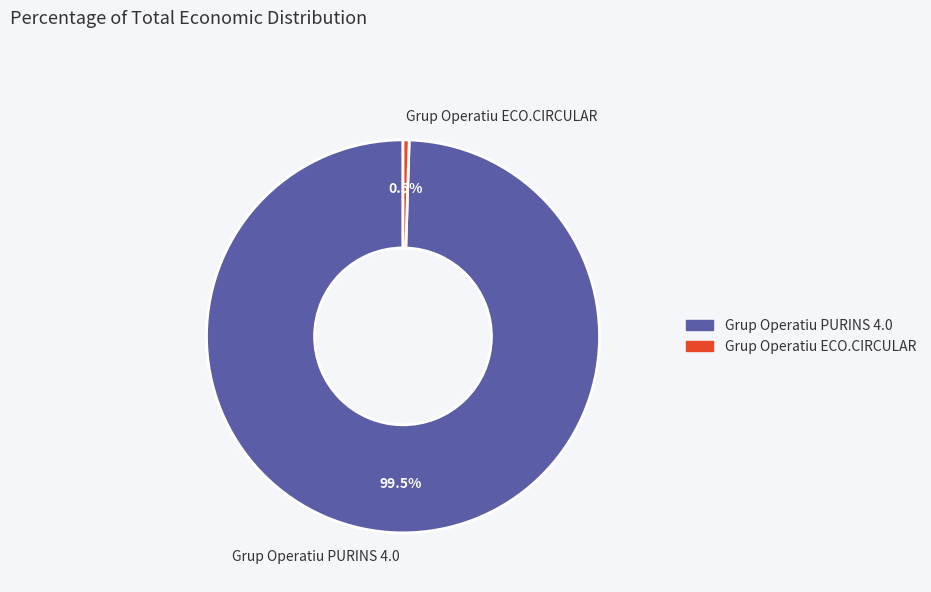

True or false: Grup Operatiu ECO.CIRCULAR accounts for 11% of the total.

False